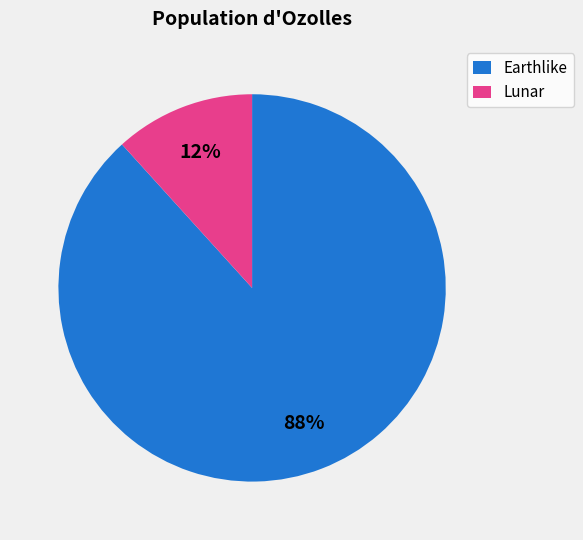

Is it true that Lunar is 12% of the pie?

True